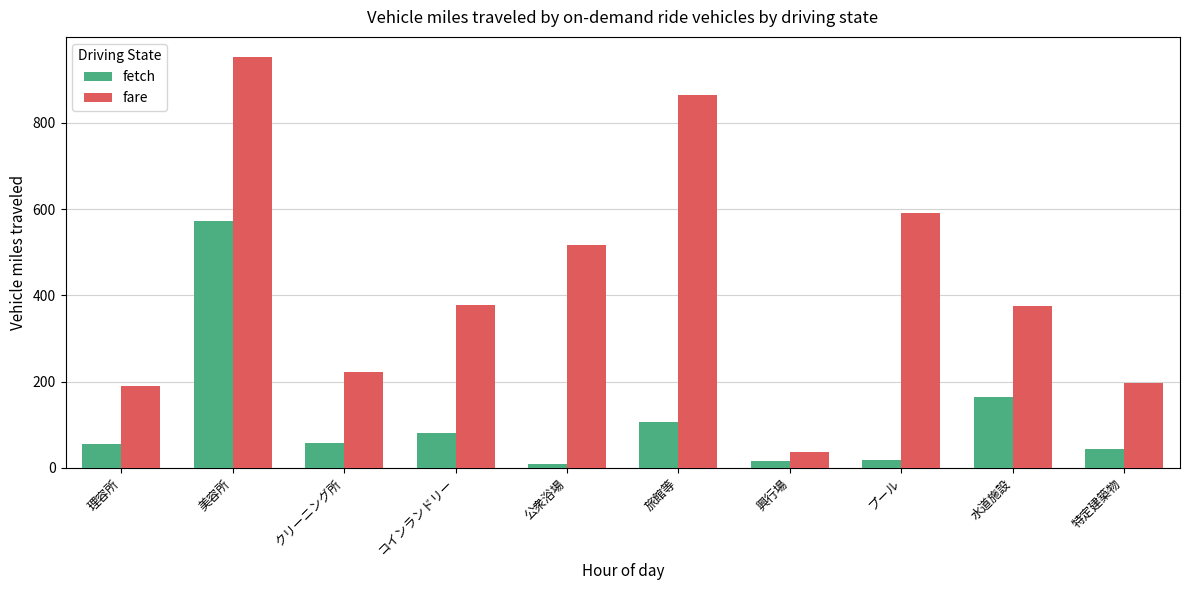

At how many categories does at least one series exceed 676?

2